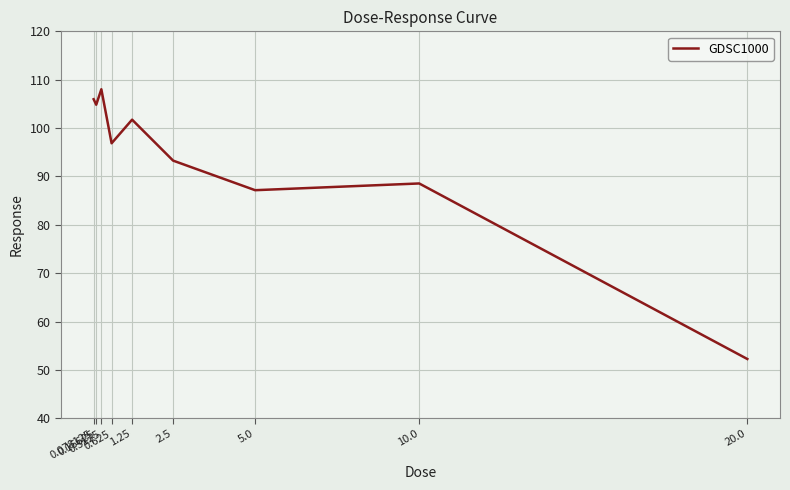

What is the change in value from 0.3125 to 0.625?

-11.2